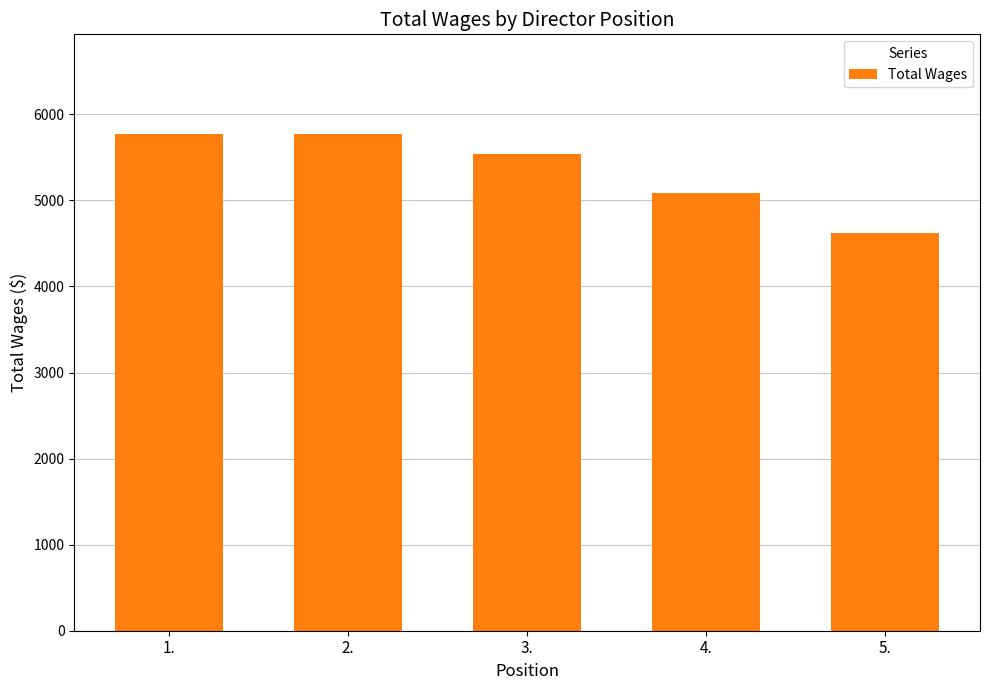

What is the ratio of the value at 3. to the value at 2.?

1.0